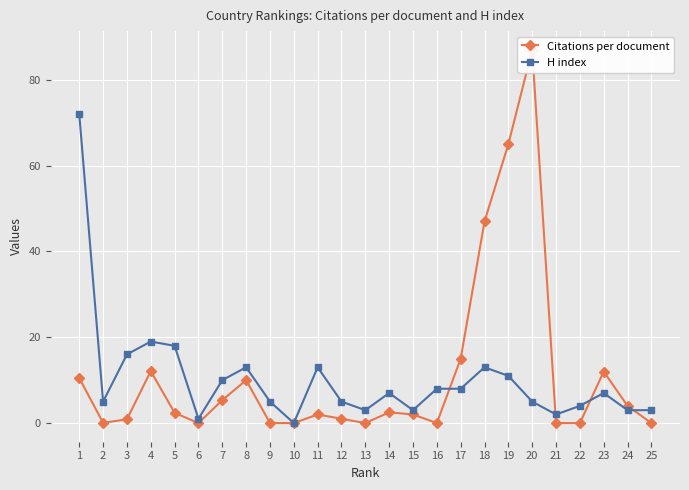

At how many categories does at least one series exceed 28?

4